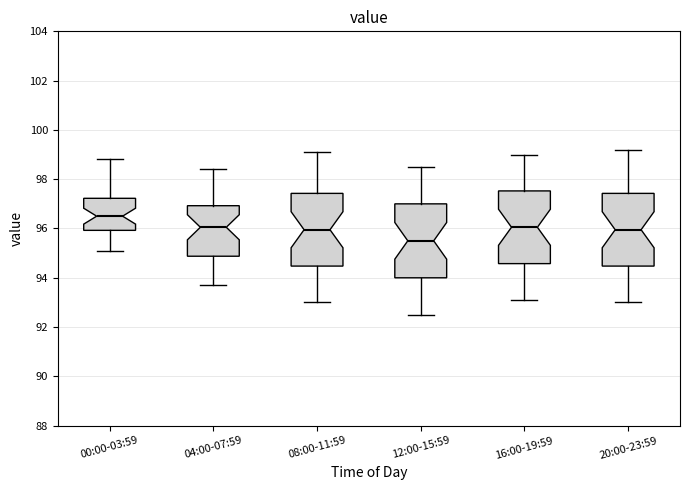

Reading left to right, transcribe this box plot: for each box, give where its median line is, the range the box spans, and where its two whiskers end, as read against the y-axis. The values are not printed on the chart, so give them approximately, as read against the axis.

00:00-03:59: median 96.6, box 96.0 to 97.2, whiskers 95.2 to 98.8
04:00-07:59: median 96.0, box 94.8 to 97.0, whiskers 93.8 to 98.4
08:00-11:59: median 96.0, box 94.4 to 97.4, whiskers 93.0 to 99.2
12:00-15:59: median 95.6, box 94.0 to 97.0, whiskers 92.6 to 98.6
16:00-19:59: median 96.0, box 94.6 to 97.6, whiskers 93.2 to 99.0
20:00-23:59: median 96.0, box 94.4 to 97.4, whiskers 93.0 to 99.2